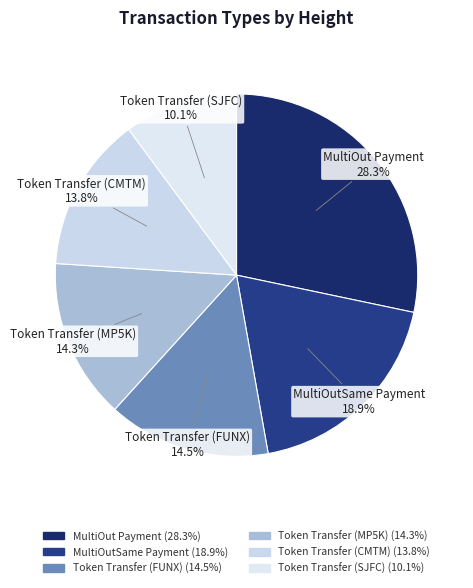

Between MultiOut Payment and Token Transfer (CMTM), which is larger?

MultiOut Payment